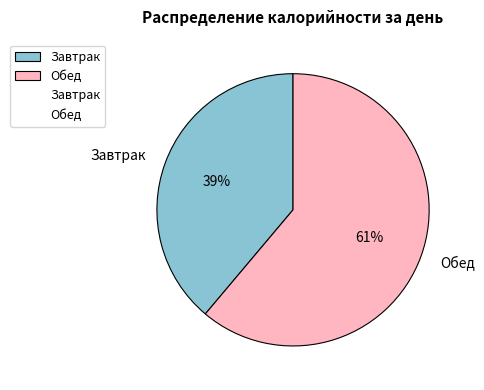

True or false: Обед accounts for 61% of the total.

True